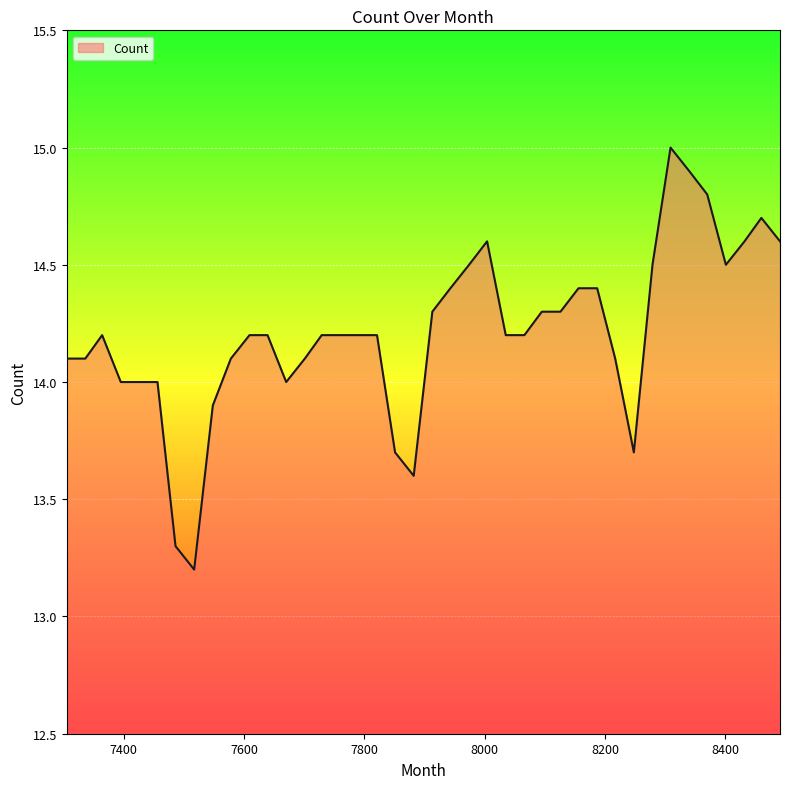

What is the greatest value displayed?

15.0